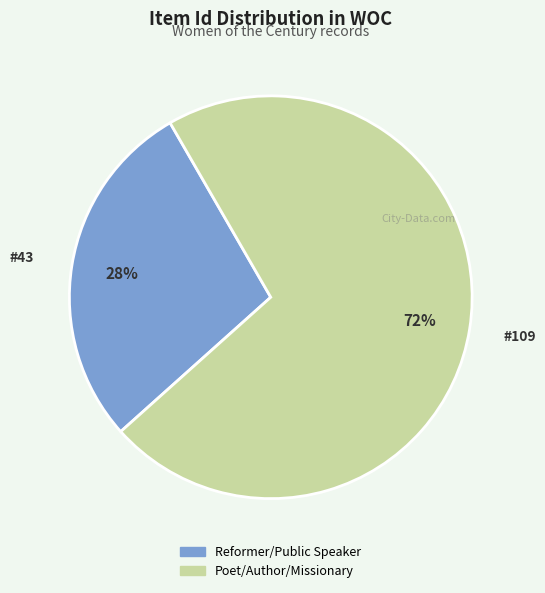

Is there a majority slice in this chart?

Yes